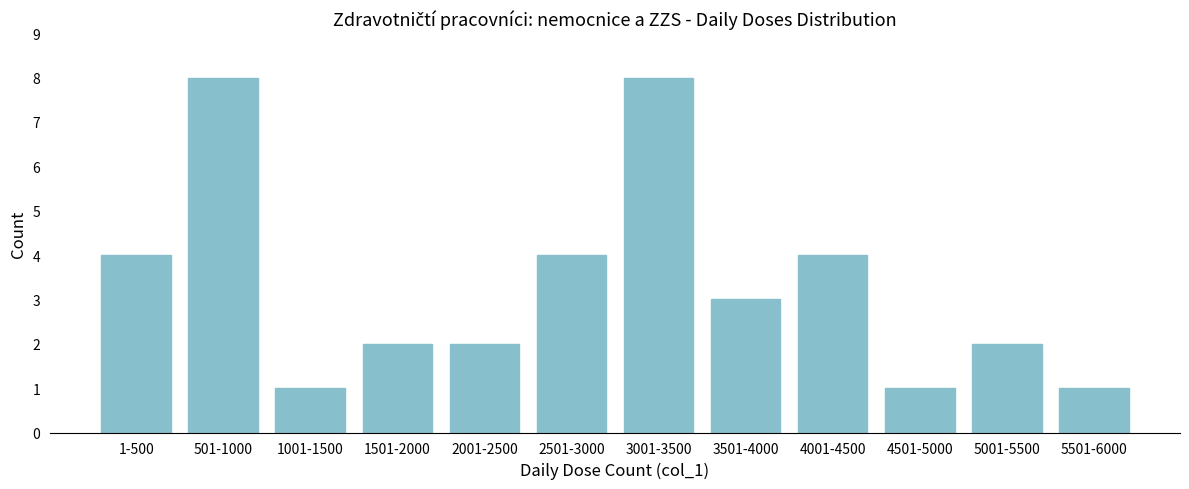

Reading left to right, transcribe all the data shown in this chart.

4	8	1	2	2	4	8	3	4	1	2	1